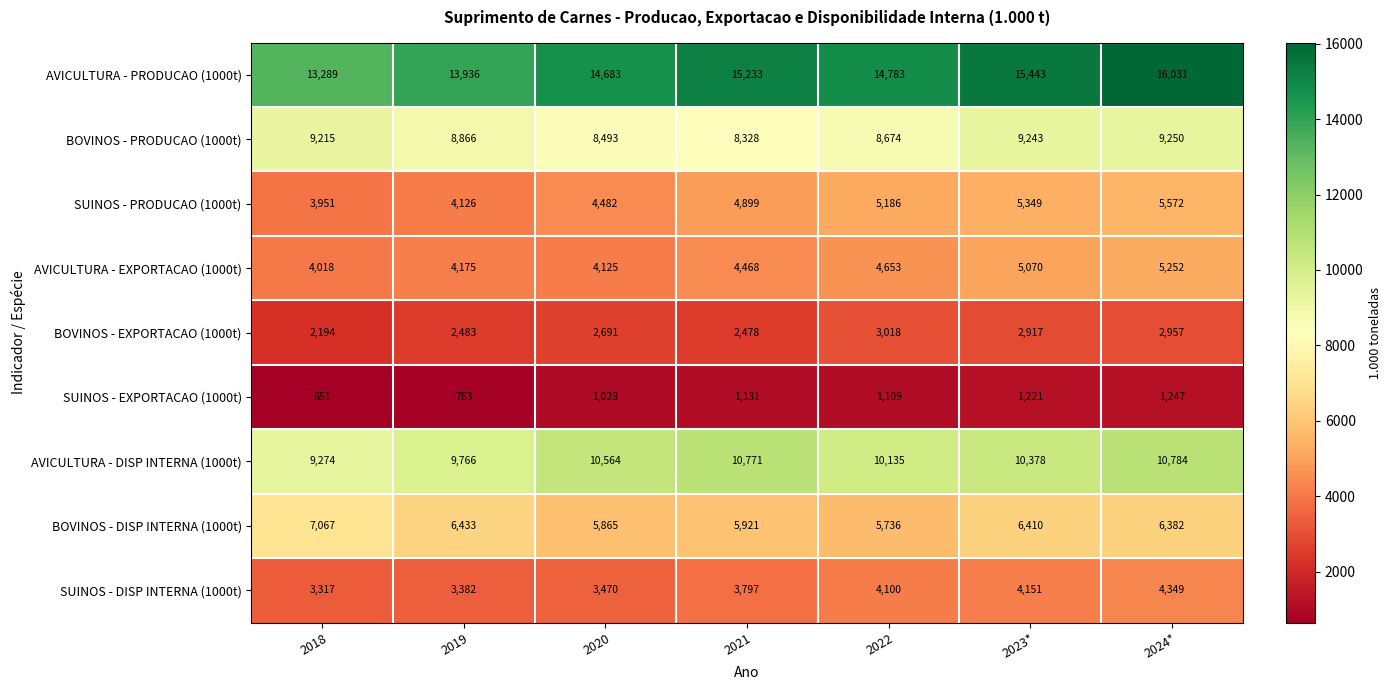

Rank the categories by SUINOS - PRODUCAO (1000t) value from lowest to highest.

2018, 2019, 2020, 2021, 2022, 2023*, 2024*